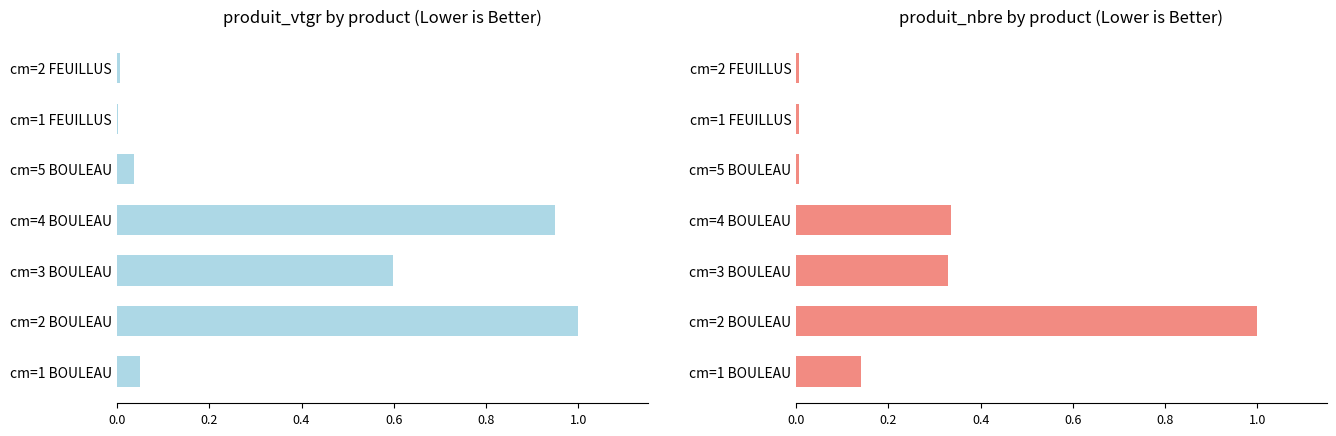

Is the value of produit_vtgr at cm=1 FEUILLUS greater than the value of produit_nbre at cm=5 BOULEAU?

No